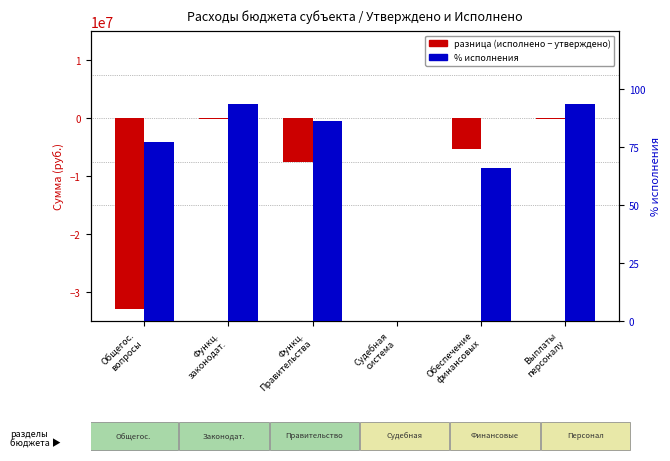

What is the difference between the Утвержденные назначения (разница) values at Функц.
Правительства and Общегос.
вопросы?

25180398.6